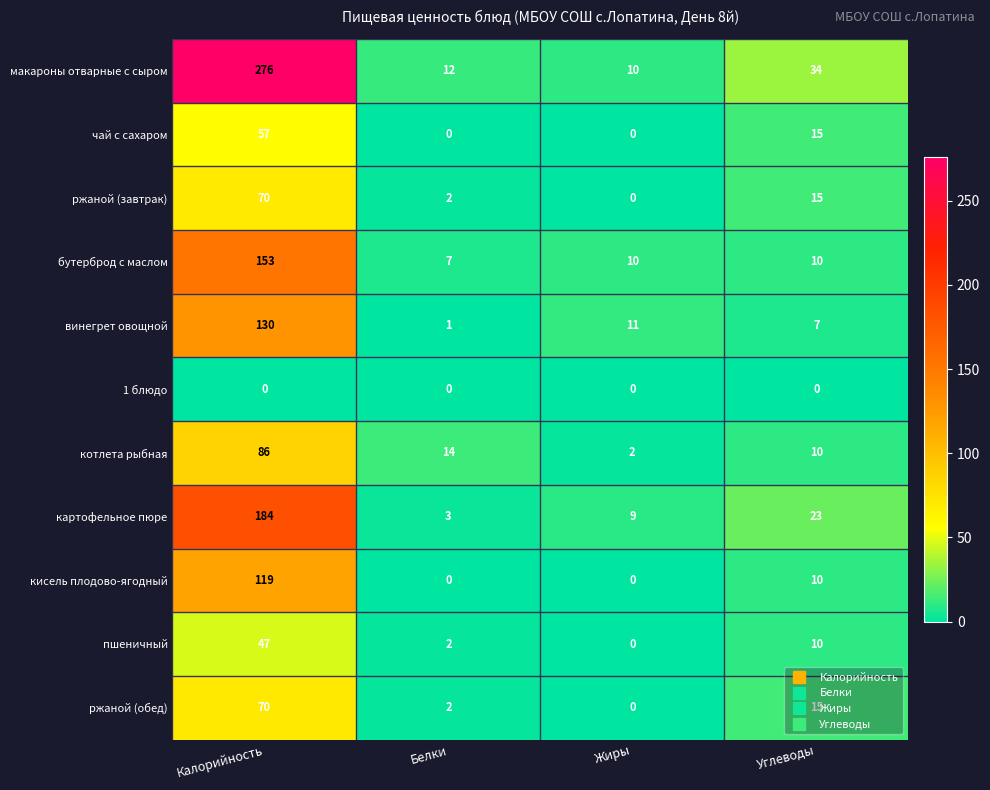

True or false: макароны отварные с сыром has a value of 276 at Калорийность.

True